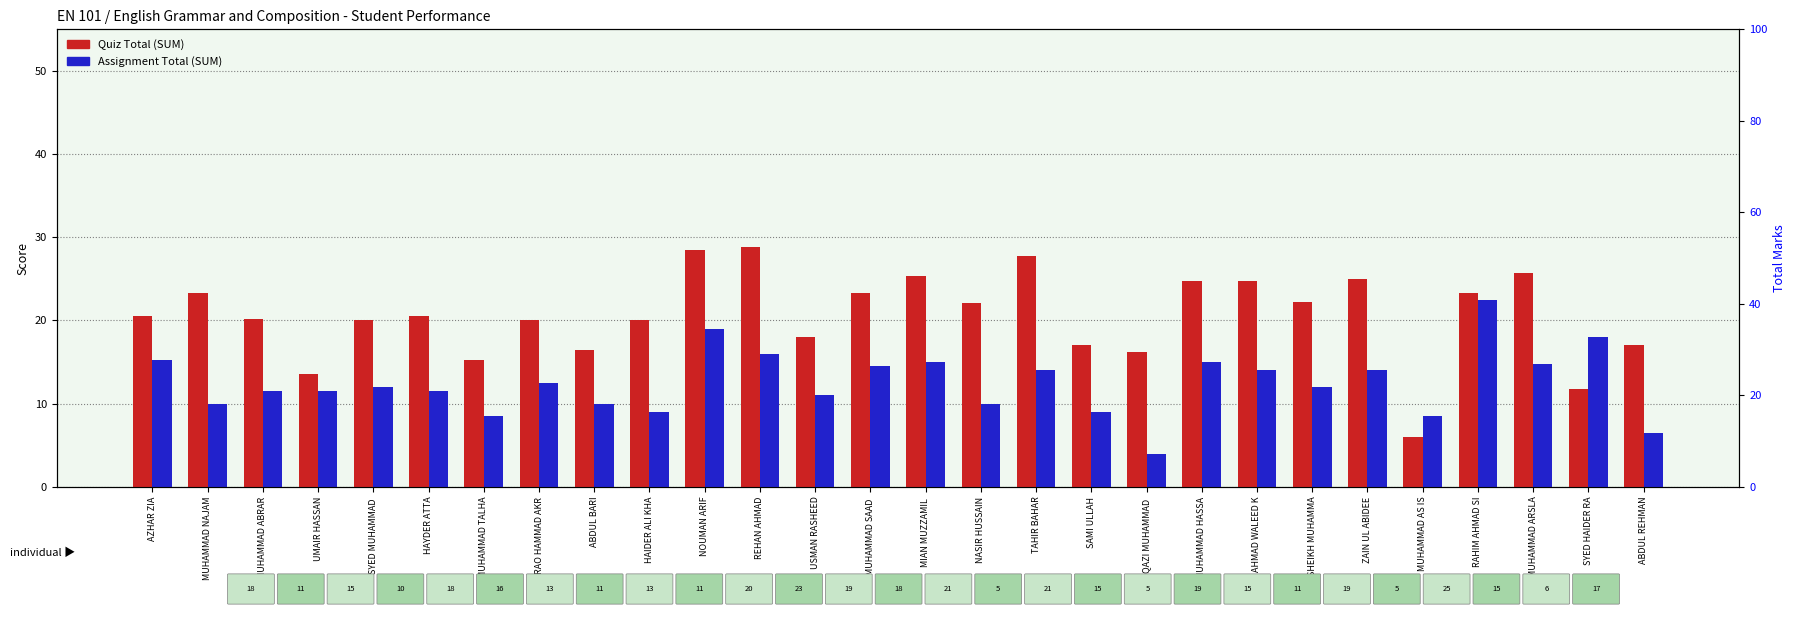

What position from the right is HAYDER ATTA?

23